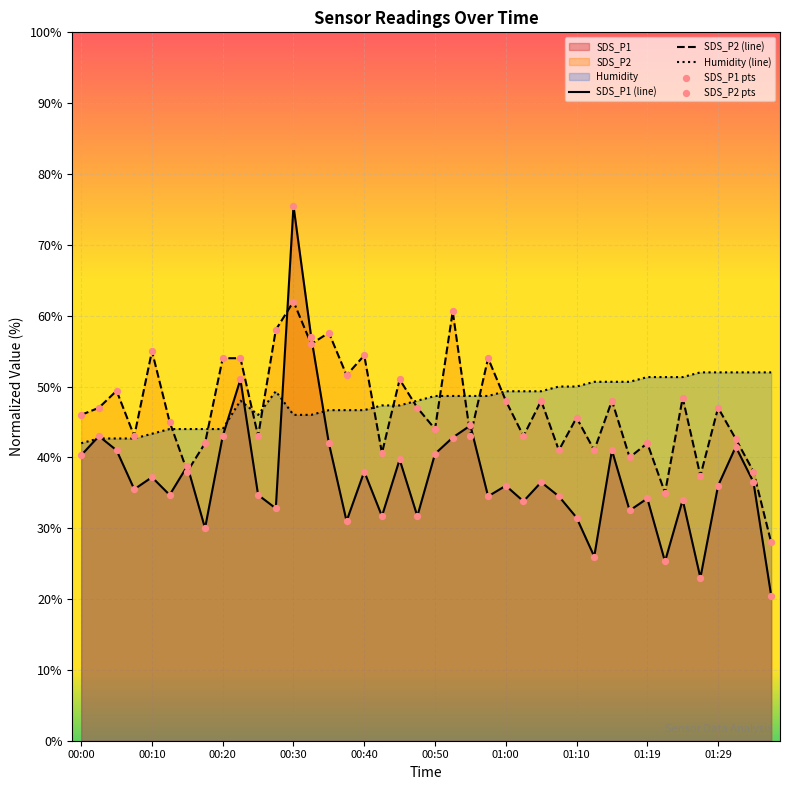

What is the lowest value of the SDS_P1 (line) series?

20.5